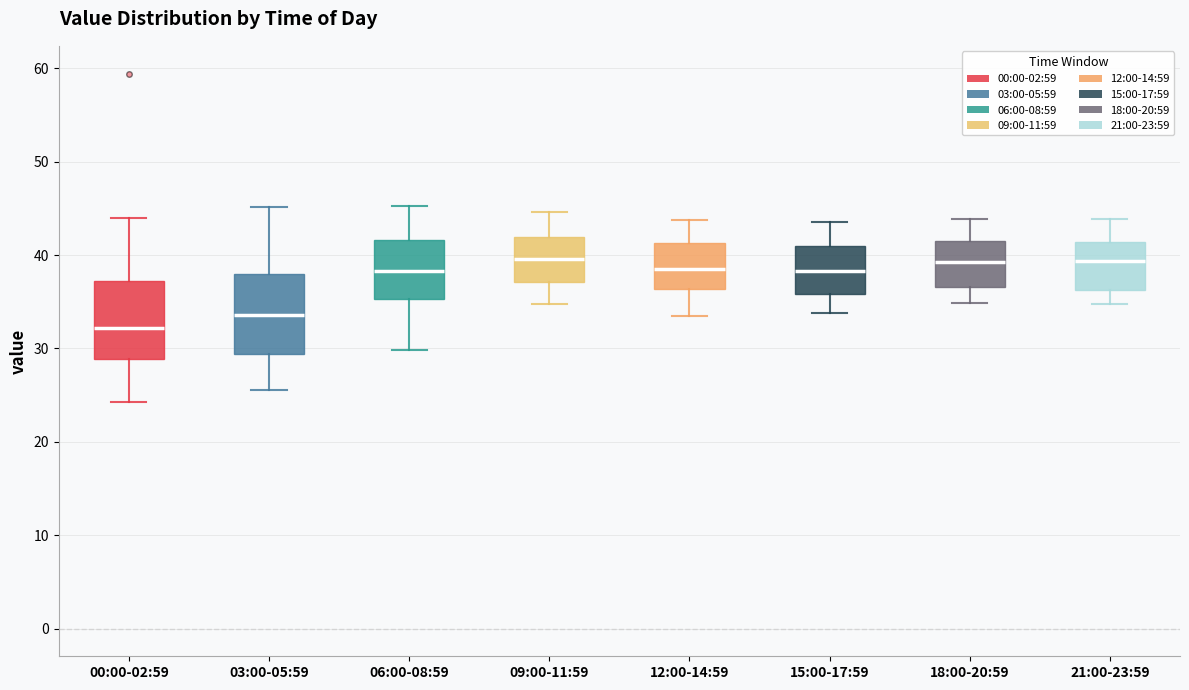

Where does the median line of the box for 18:00-20:59 sit on the y-axis? The values are not printed on the chart, so give them approximately, as read against the axis.

39